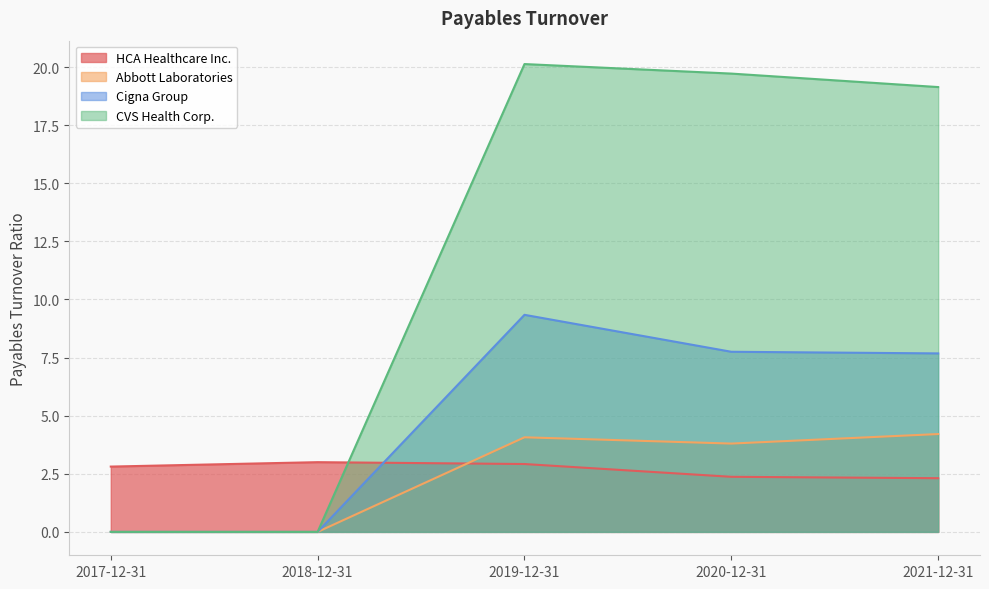

At which category is the sum across all series the highest?

2019-12-31